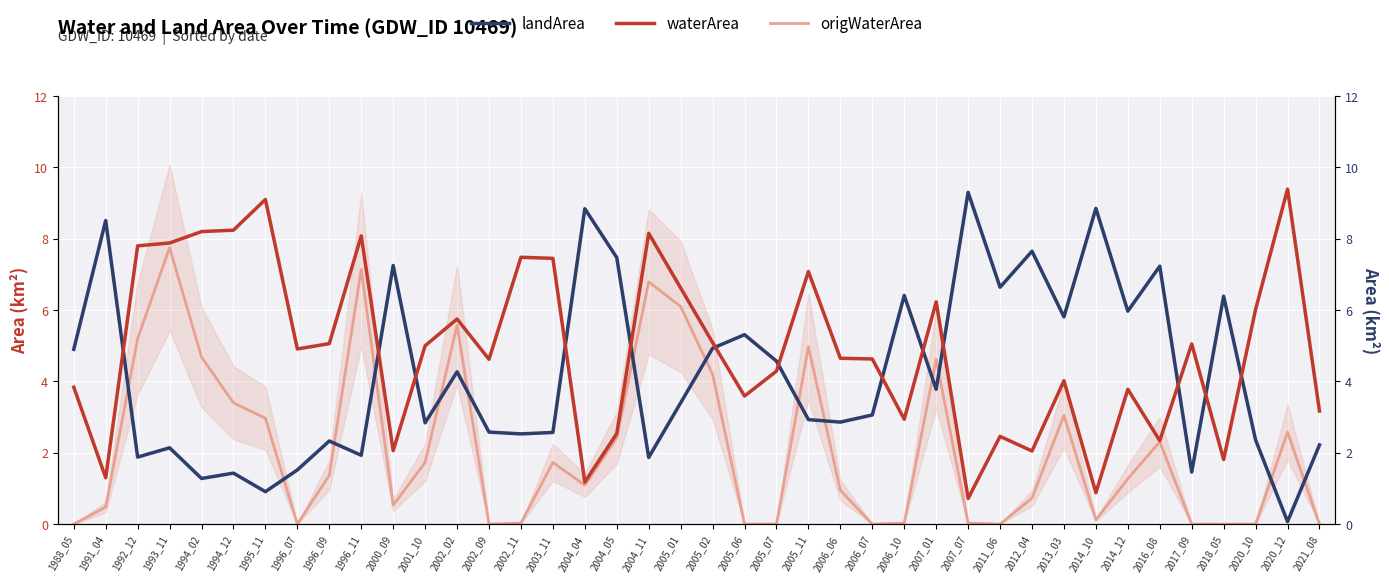

What is the difference between the second highest and minimum values in the landArea series?

8.8